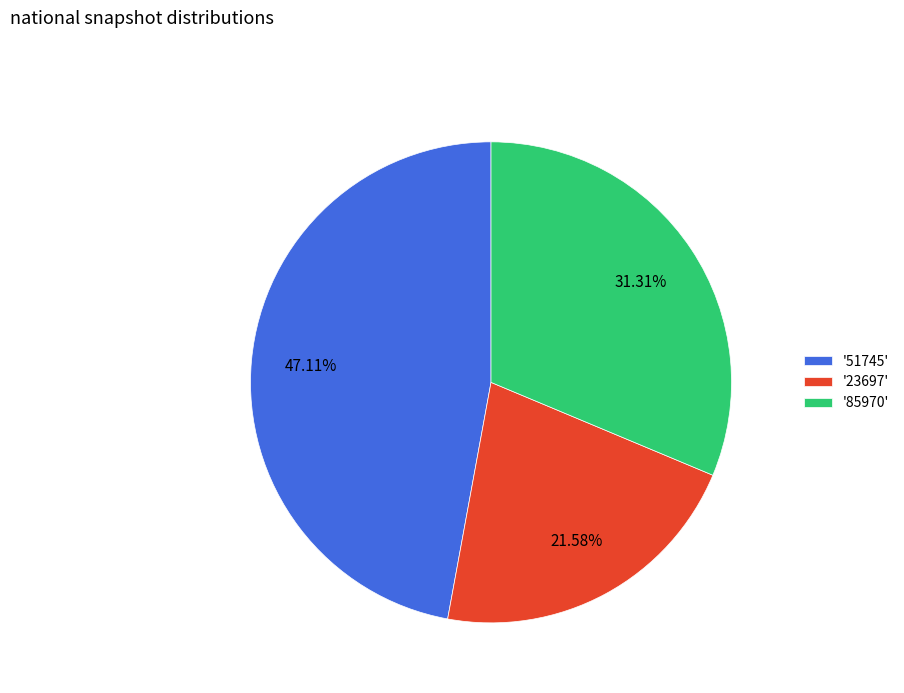

Does any single category account for the majority?

No